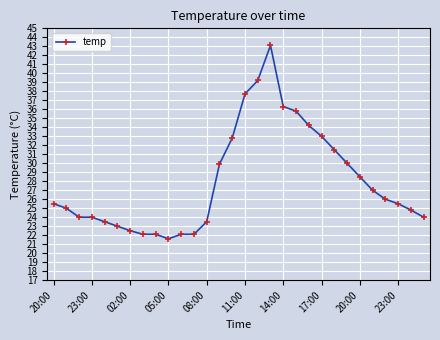

How many series are shown in this chart?

1